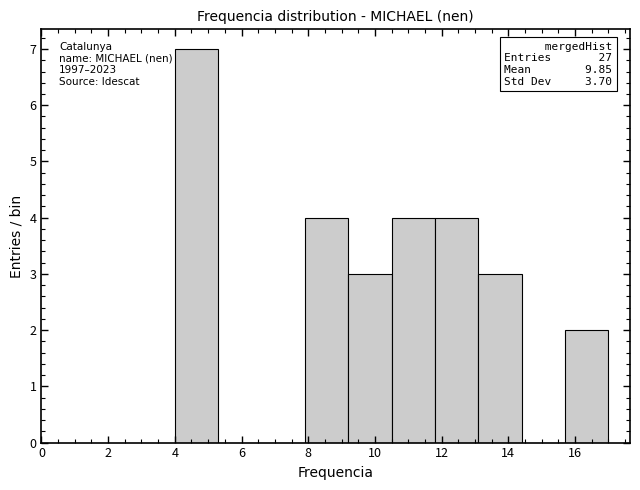

Which range on the x-axis has the tallest bar?

4.0 to 5.3